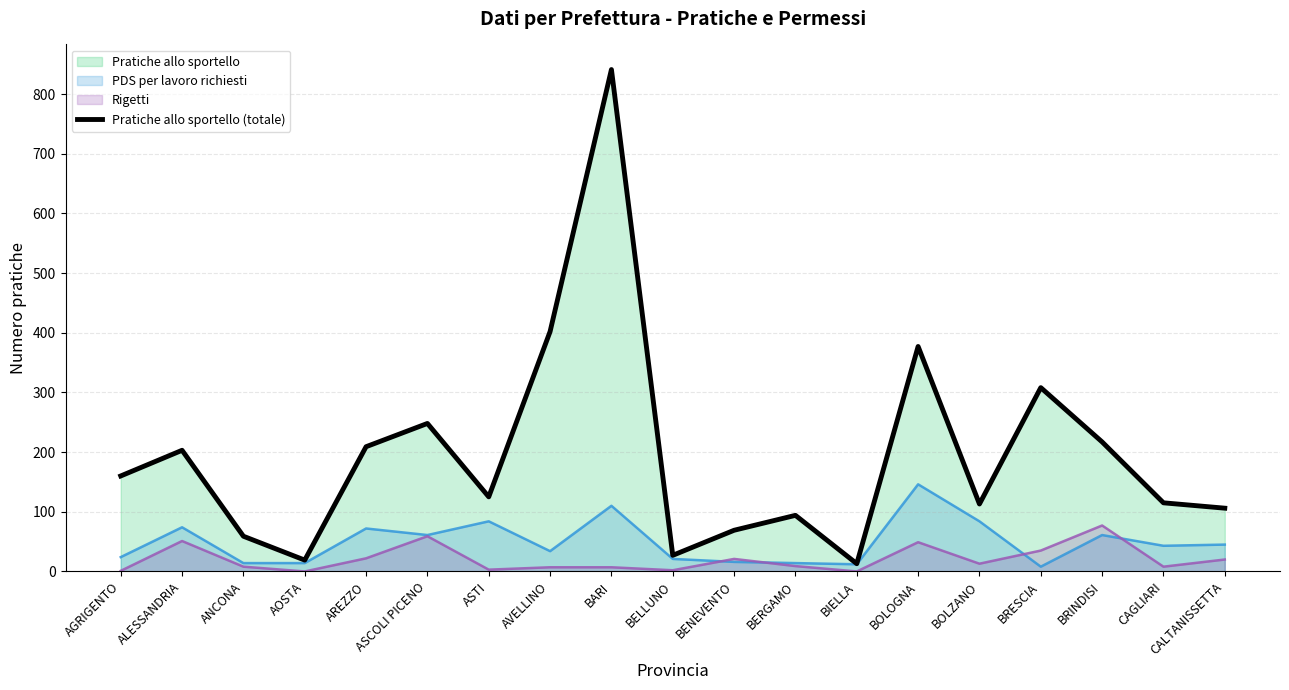

Rank the categories by value from lowest to highest.

BIELLA, AOSTA, BELLUNO, ANCONA, BENEVENTO, BERGAMO, CALTANISSETTA, BOLZANO, CAGLIARI, ASTI, AGRIGENTO, ALESSANDRIA, AREZZO, BRINDISI, ASCOLI PICENO, BRESCIA, BOLOGNA, AVELLINO, BARI